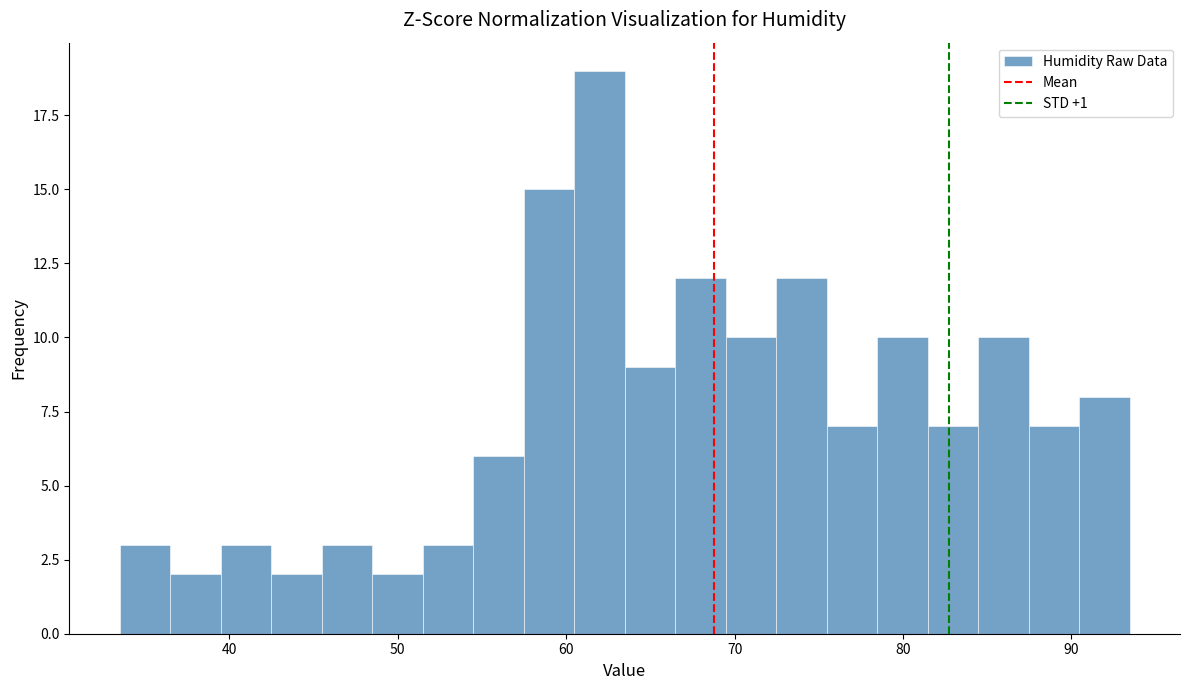

Around what value on the x-axis is the tallest bar? Give the approximate position of its centre, as read against the axis.

62